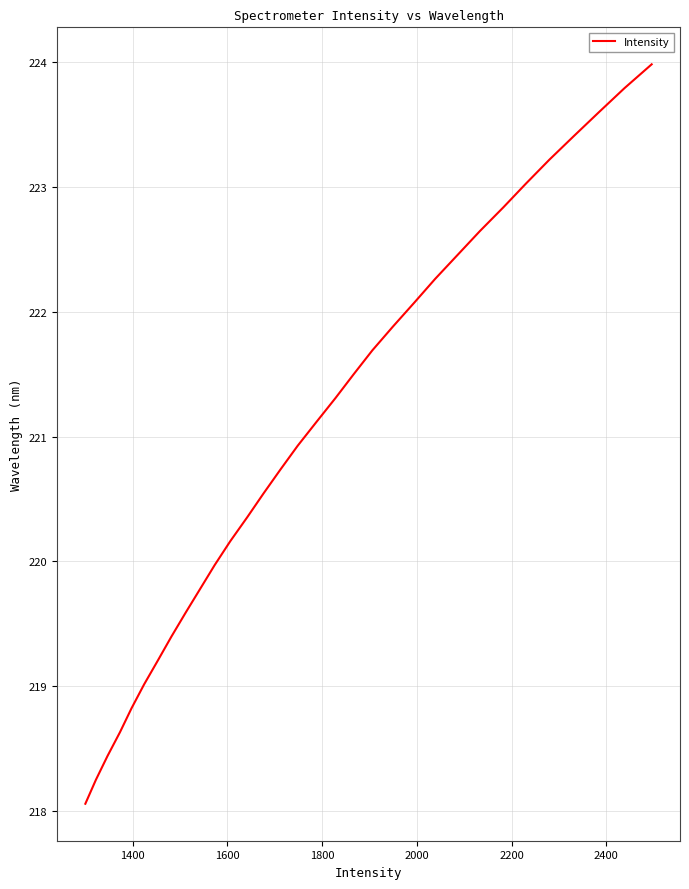

What is the smallest value displayed?

218.1